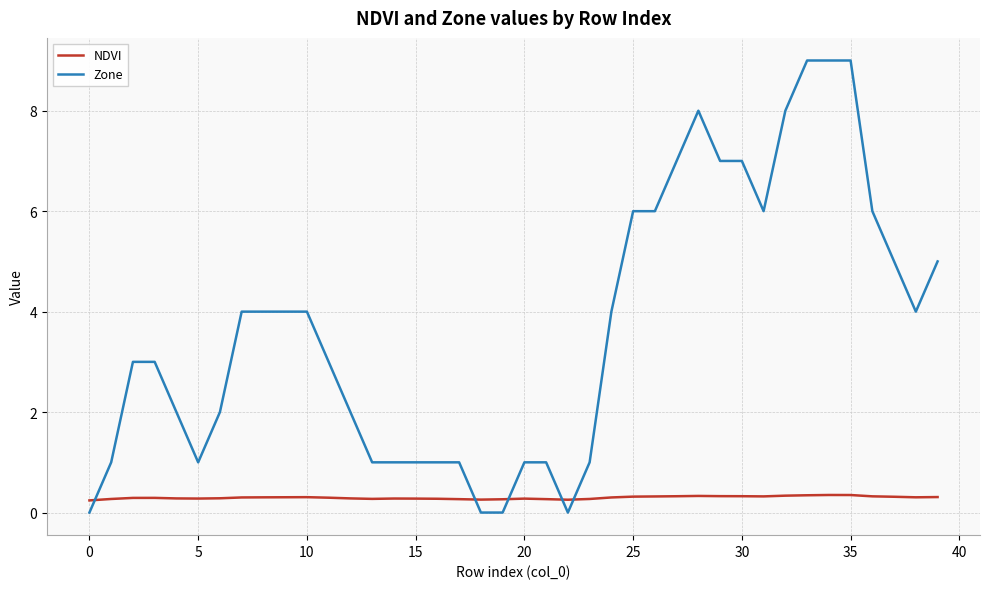

How many times do Zone and NDVI cross each other?

5